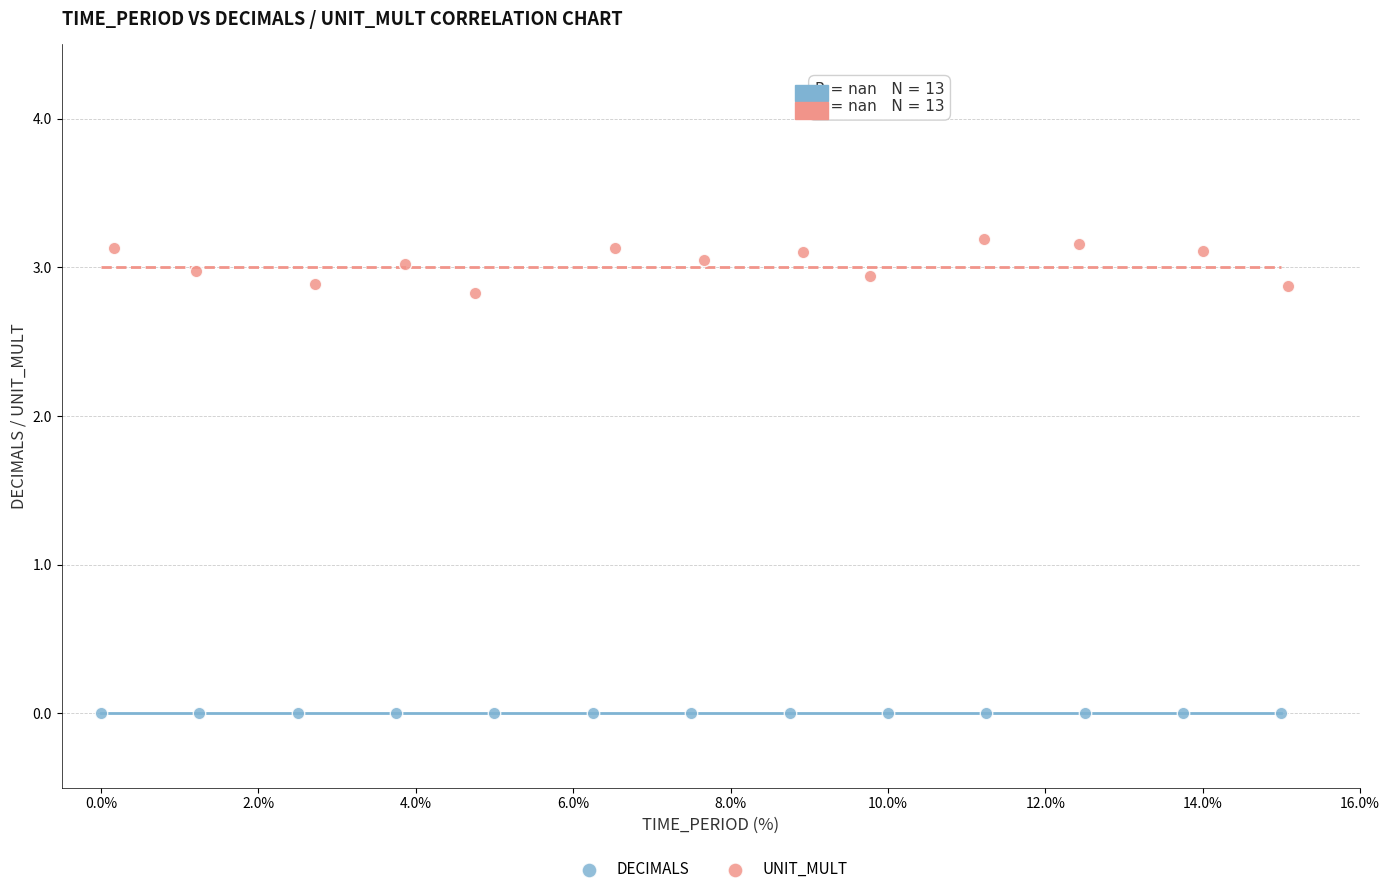

Which series contains the lowest Y value?

DECIMALS